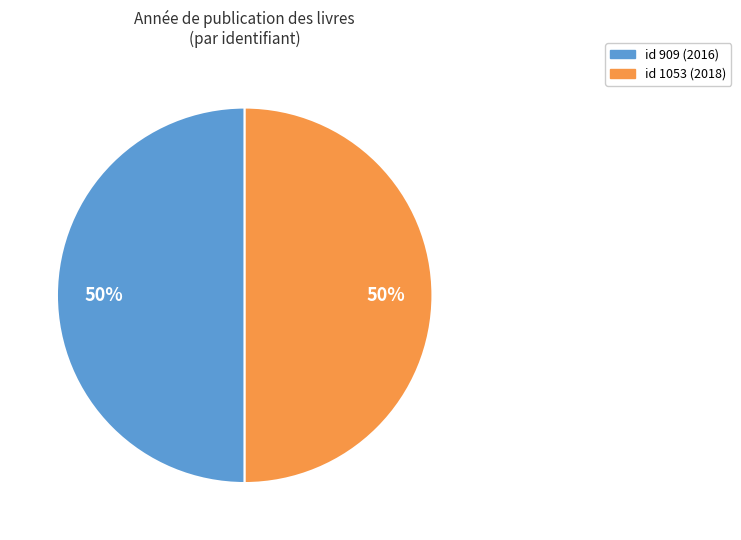

To the nearest percent, what percentage of the pie is id 909 (2016)?

50%